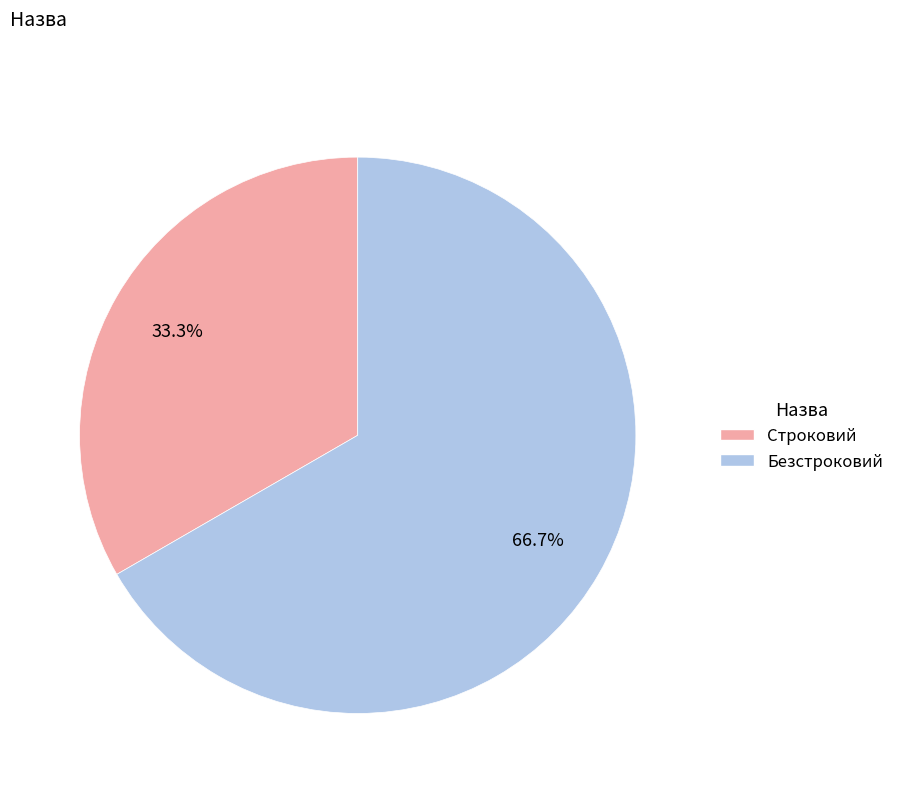

Is there a majority slice in this chart?

Yes